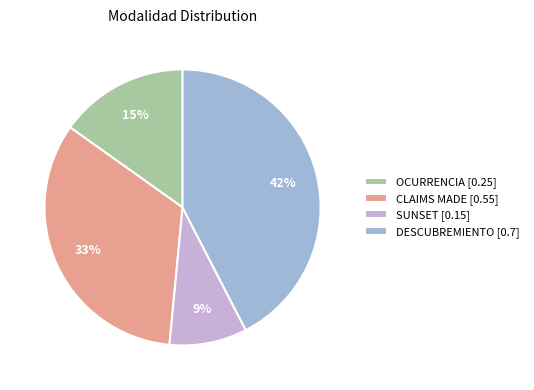

Does SUNSET account for over 50% of the chart?

No